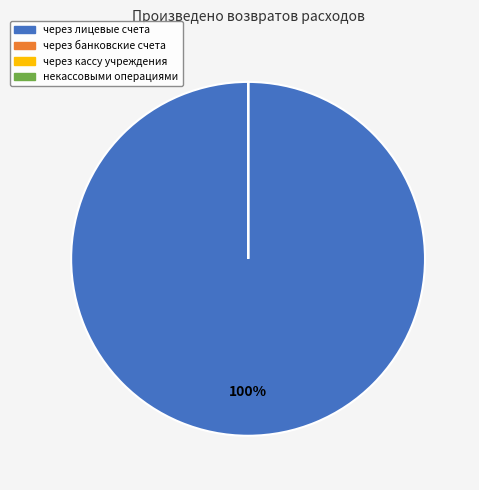

Does any single category account for the majority?

Yes